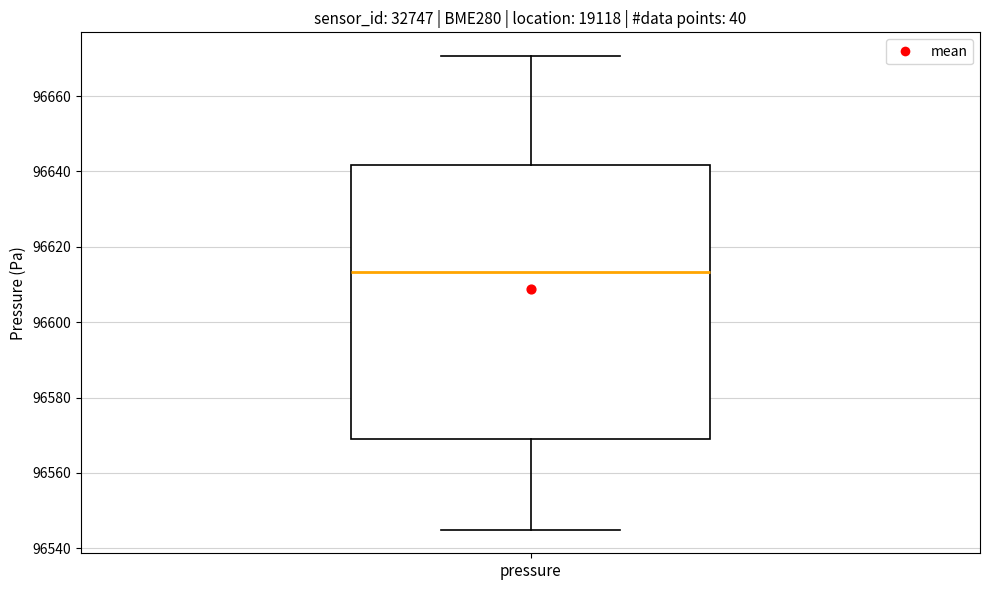

Where does the upper whisker of the box for pressure end on the y-axis? The values are not printed on the chart, so give them approximately, as read against the axis.

96670